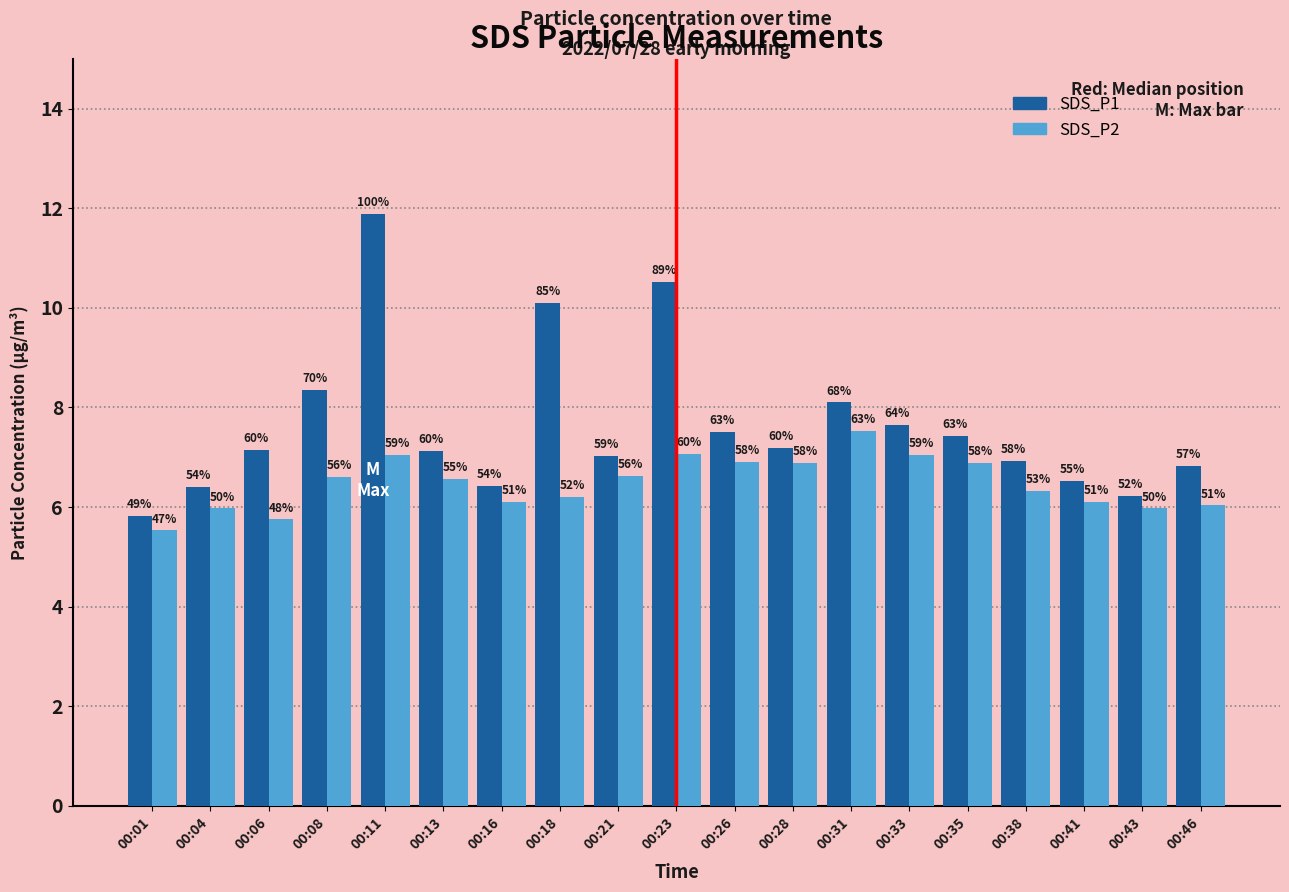

What is the lowest value of the SDS_P1 series?

5.8